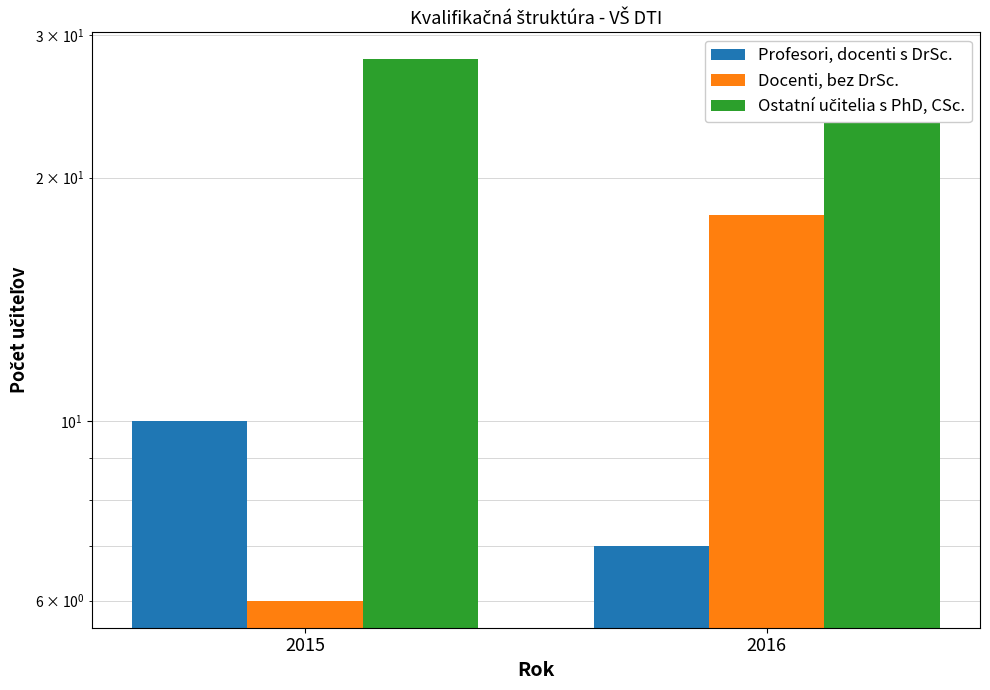

Is the value of Profesori, docenti s DrSc. at 2015 greater than the value of Ostatní učitelia s PhD, CSc. at 2016?

No